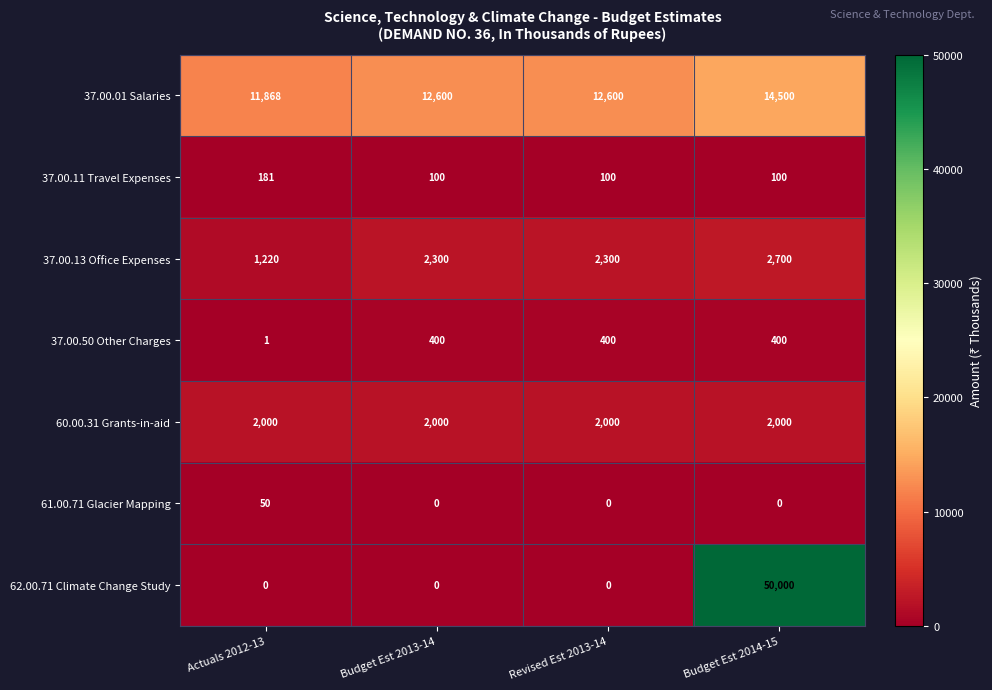

Reading right to left, what are all the values shown in this chart?

37.00.01 Salaries: Budget Est 2014-15=14500	Revised Est 2013-14=12600	Budget Est 2013-14=12600	Actuals 2012-13=11868
37.00.11 Travel Expenses: Budget Est 2014-15=100	Revised Est 2013-14=100	Budget Est 2013-14=100	Actuals 2012-13=181
37.00.13 Office Expenses: Budget Est 2014-15=2700	Revised Est 2013-14=2300	Budget Est 2013-14=2300	Actuals 2012-13=1220
37.00.50 Other Charges: Budget Est 2014-15=400	Revised Est 2013-14=400	Budget Est 2013-14=400	Actuals 2012-13=1
60.00.31 Grants-in-aid: Budget Est 2014-15=2000	Revised Est 2013-14=2000	Budget Est 2013-14=2000	Actuals 2012-13=2000
61.00.71 Glacier Mapping: Budget Est 2014-15=0	Revised Est 2013-14=0	Budget Est 2013-14=0	Actuals 2012-13=50
62.00.71 Climate Change Study: Budget Est 2014-15=50000	Revised Est 2013-14=0	Budget Est 2013-14=0	Actuals 2012-13=0